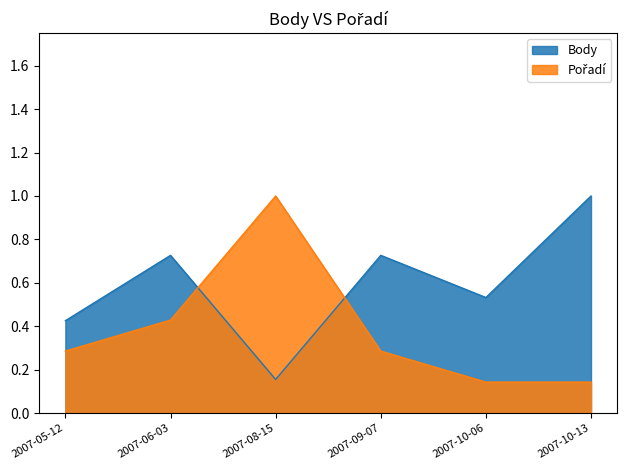

What is the spread (max minus min) of values at 2007-10-13?

0.9